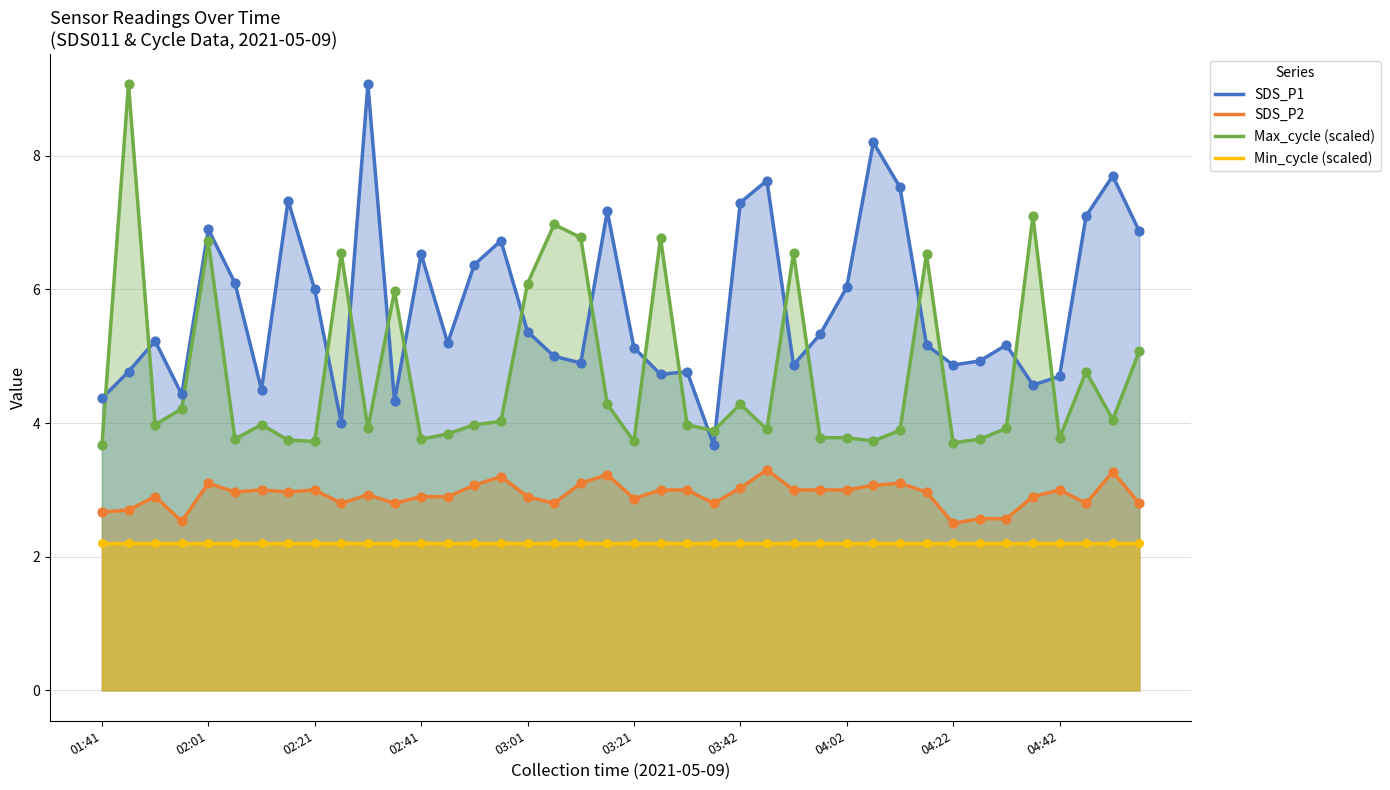

Which series has the largest total across all categories?

SDS_P1